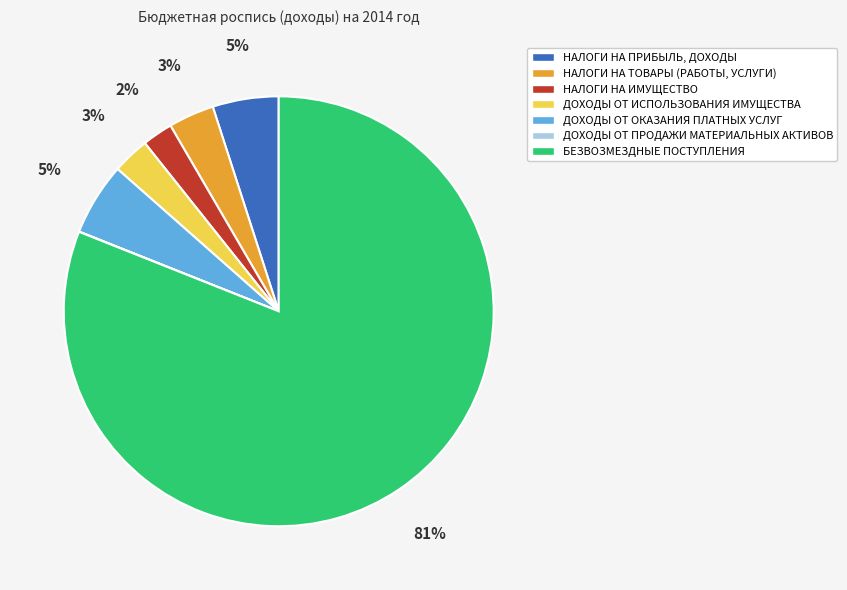

Which has a higher value, НАЛОГИ НА ИМУЩЕСТВО or ДОХОДЫ ОТ ОКАЗАНИЯ ПЛАТНЫХ УСЛУГ?

ДОХОДЫ ОТ ОКАЗАНИЯ ПЛАТНЫХ УСЛУГ